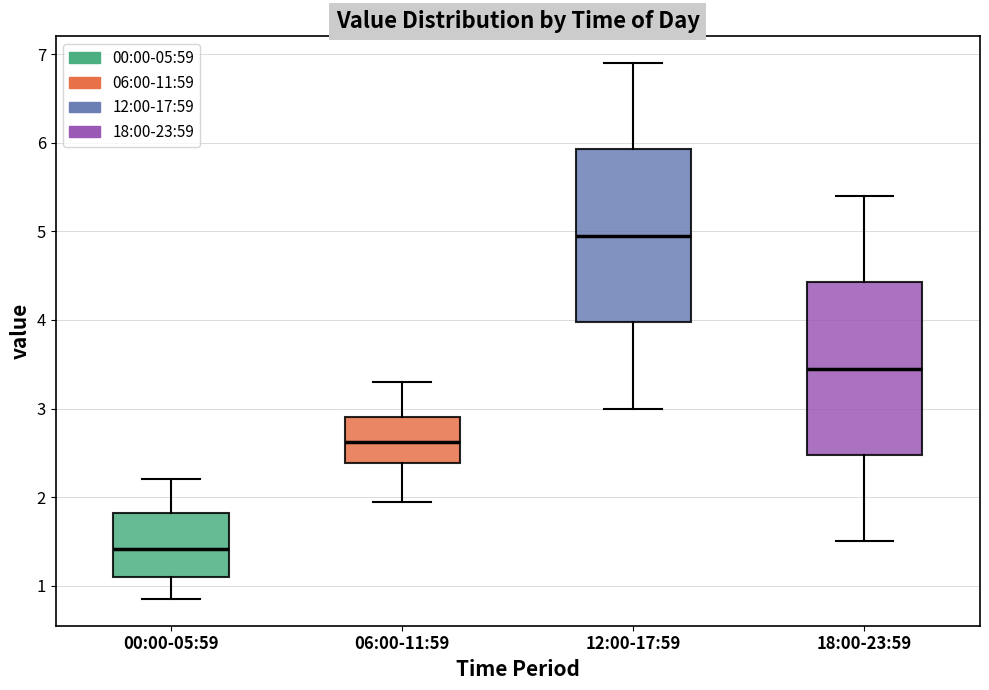

Which box has the lowest median line?

00:00-05:59